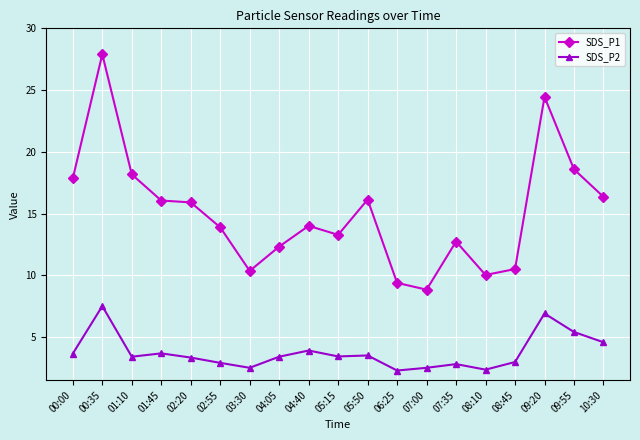

Is it true that SDS_P1 equals 28.2 at 01:45?

False